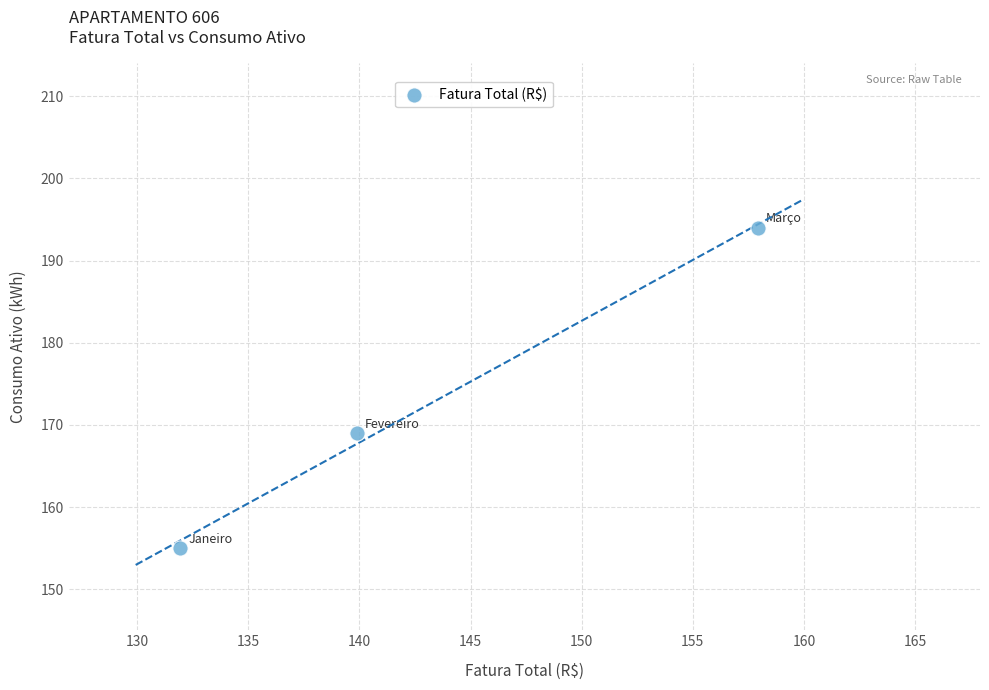

What is the range of Y values (max minus min)?

39